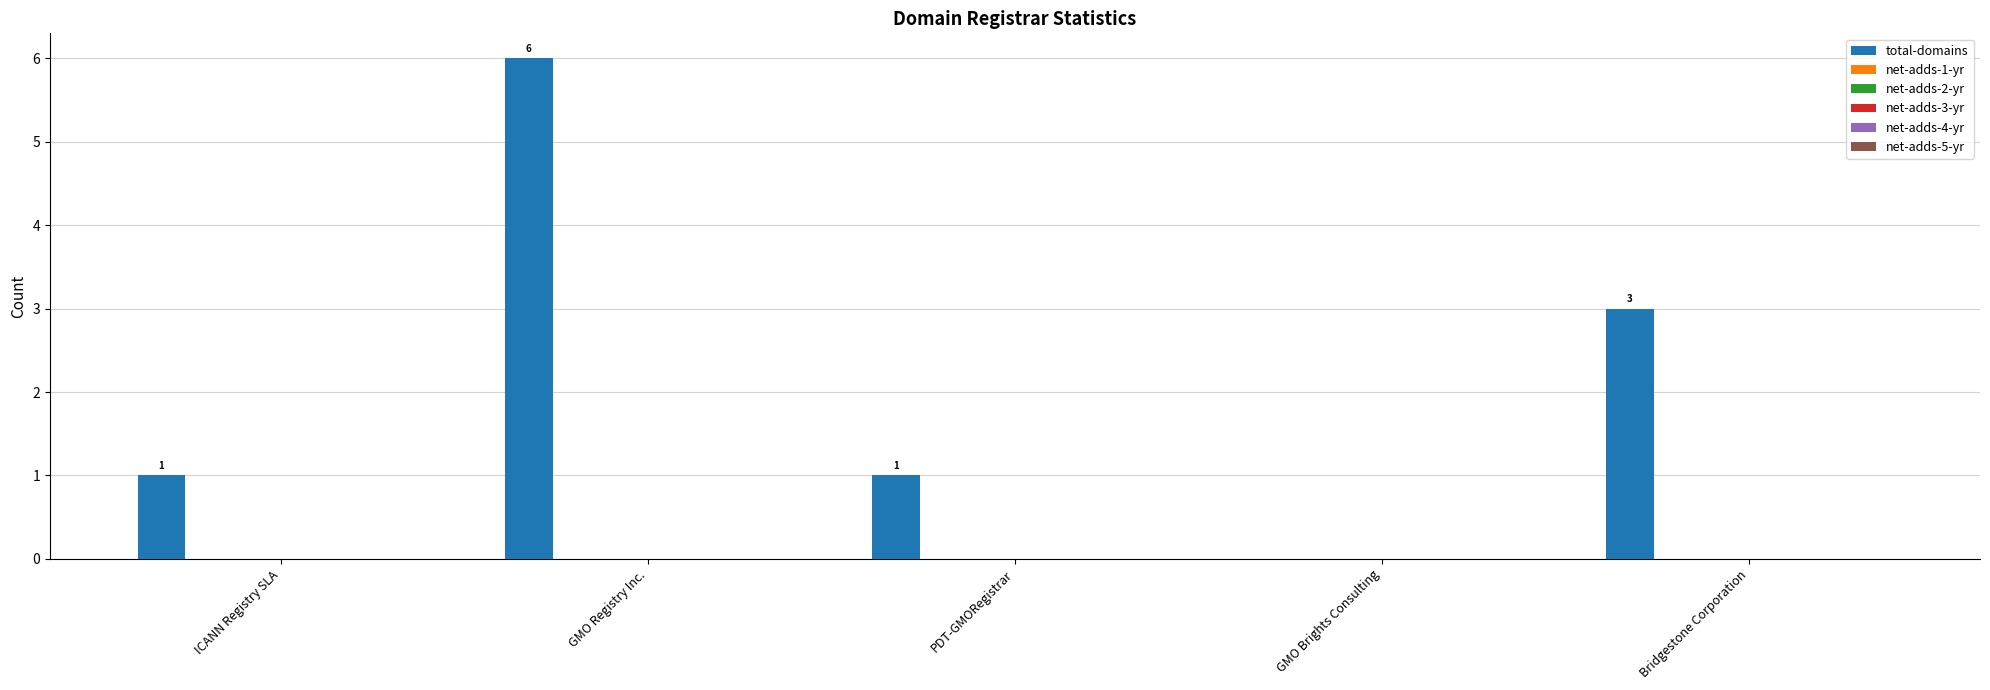

What is the sum of all values?

11